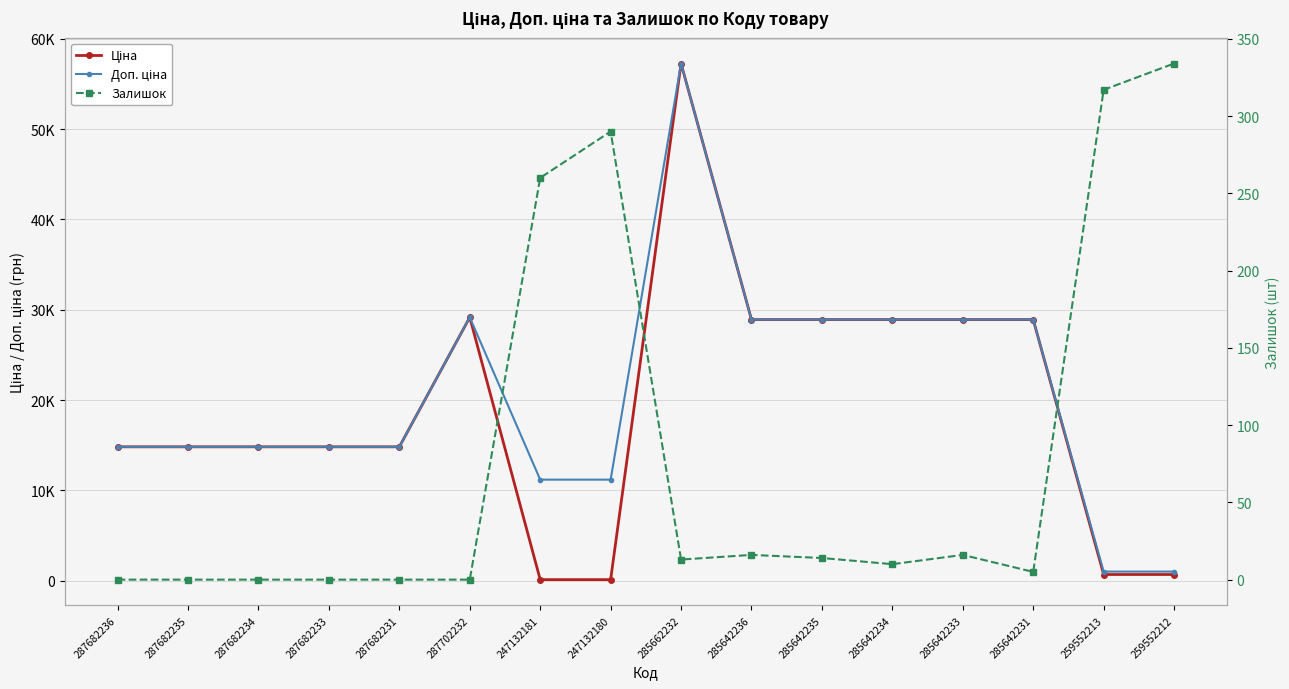

In Ціна, how many points are higher than both neighbors (excluding endpoints)?

2